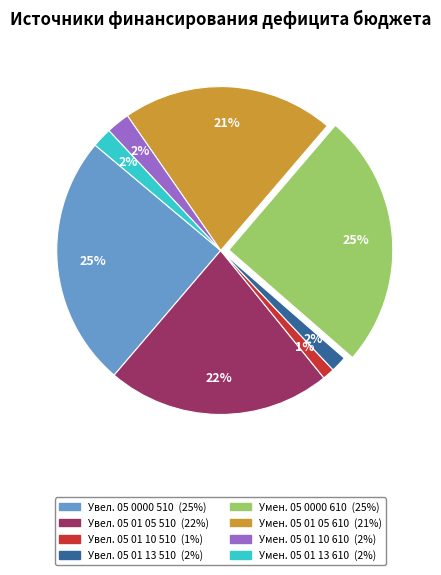

How many segments does this pie chart have?

8